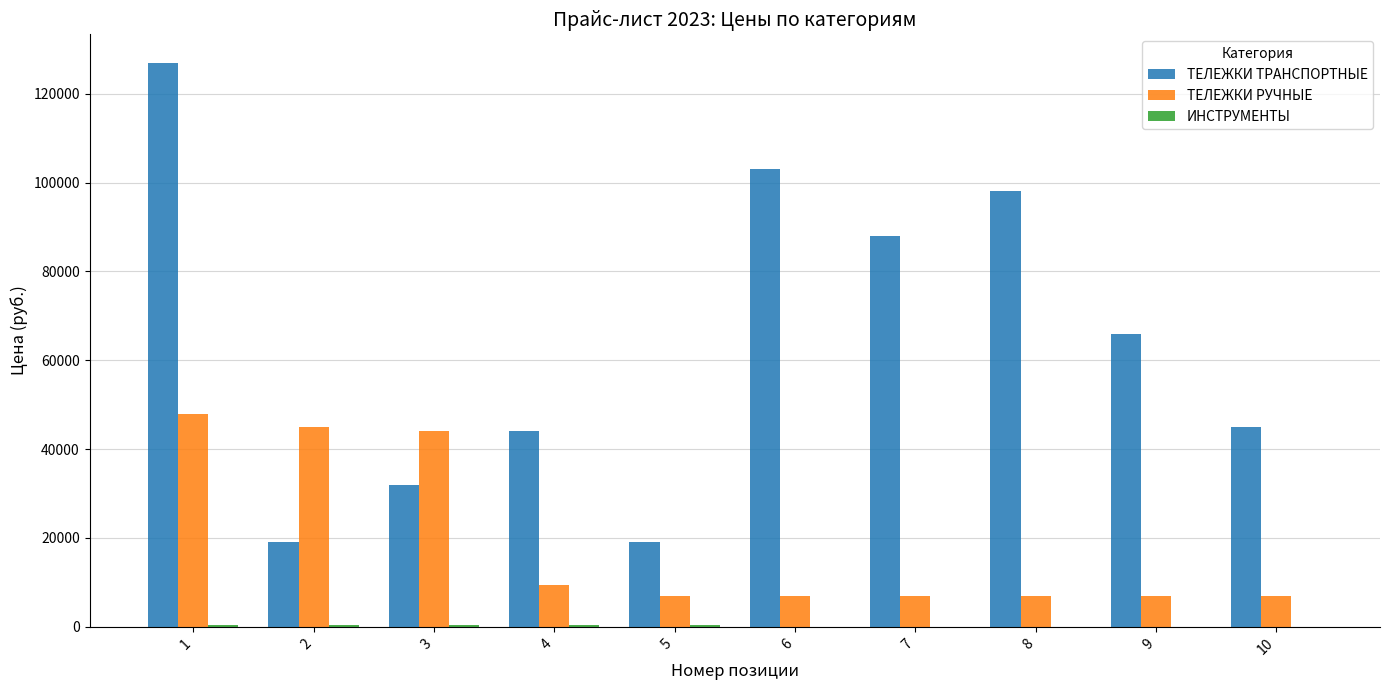

Which series has the largest total across all categories?

ТЕЛЕЖКИ ТРАНСПОРТНЫЕ